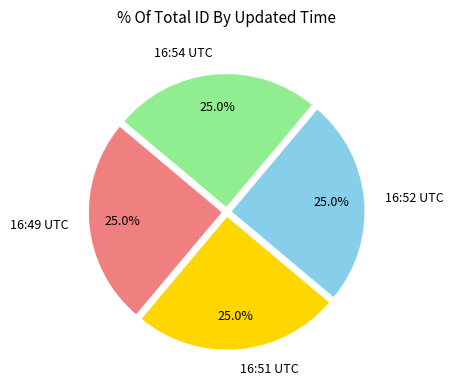

Does any single category account for the majority?

No